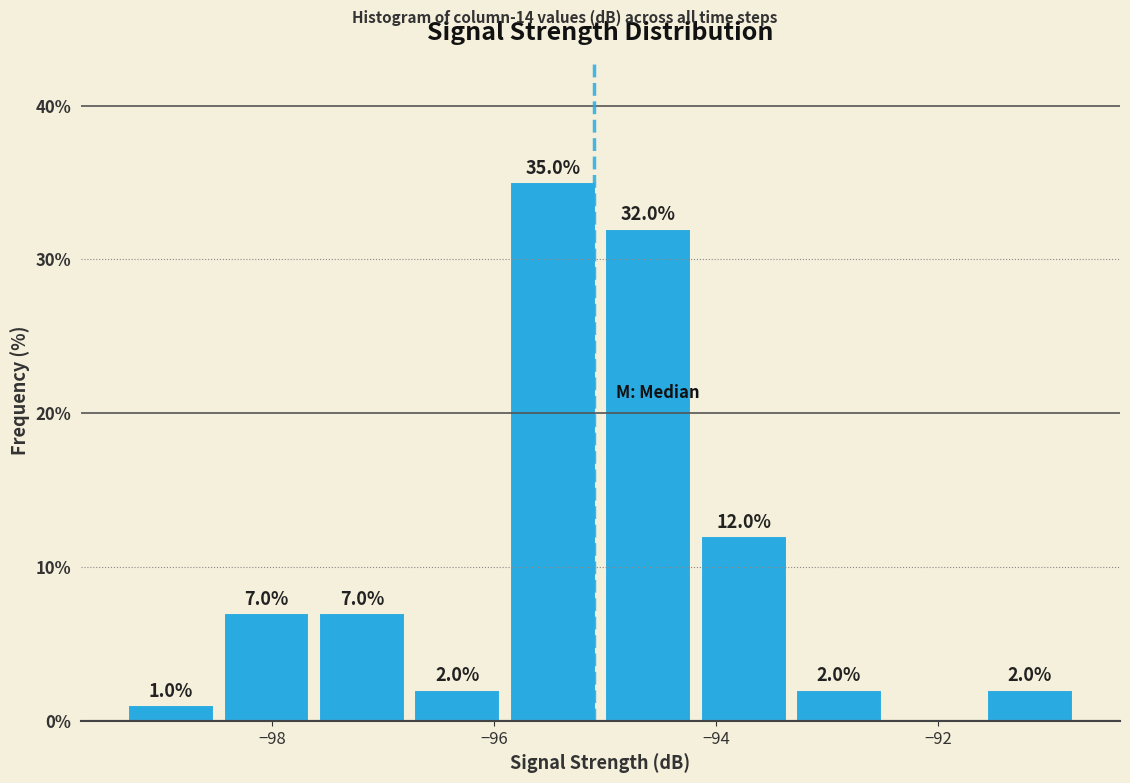

Over which range of the x-axis is the bar tallest?

-95.86 to -95.00